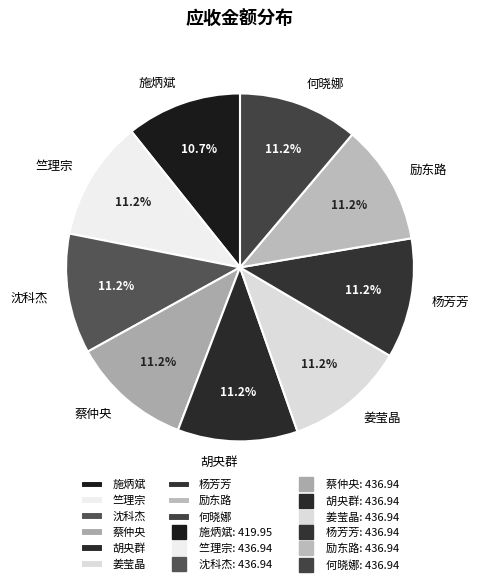

True or false: 蔡仲央 accounts for 20% of the total.

False